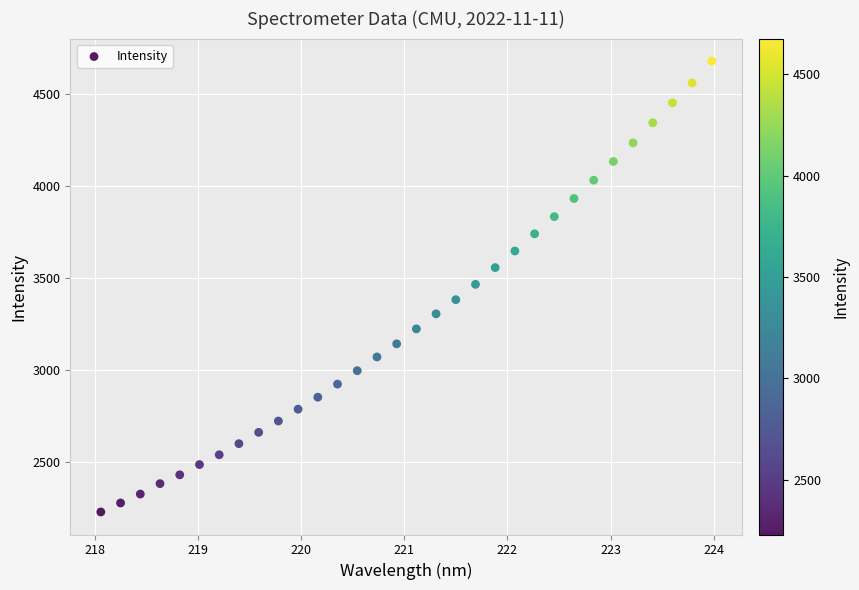

What is the range of X values (max minus min)?

5.9